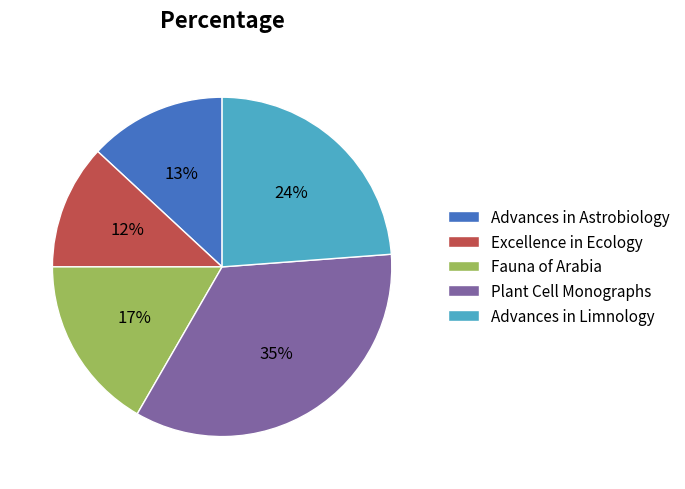

How many segments does this pie chart have?

5